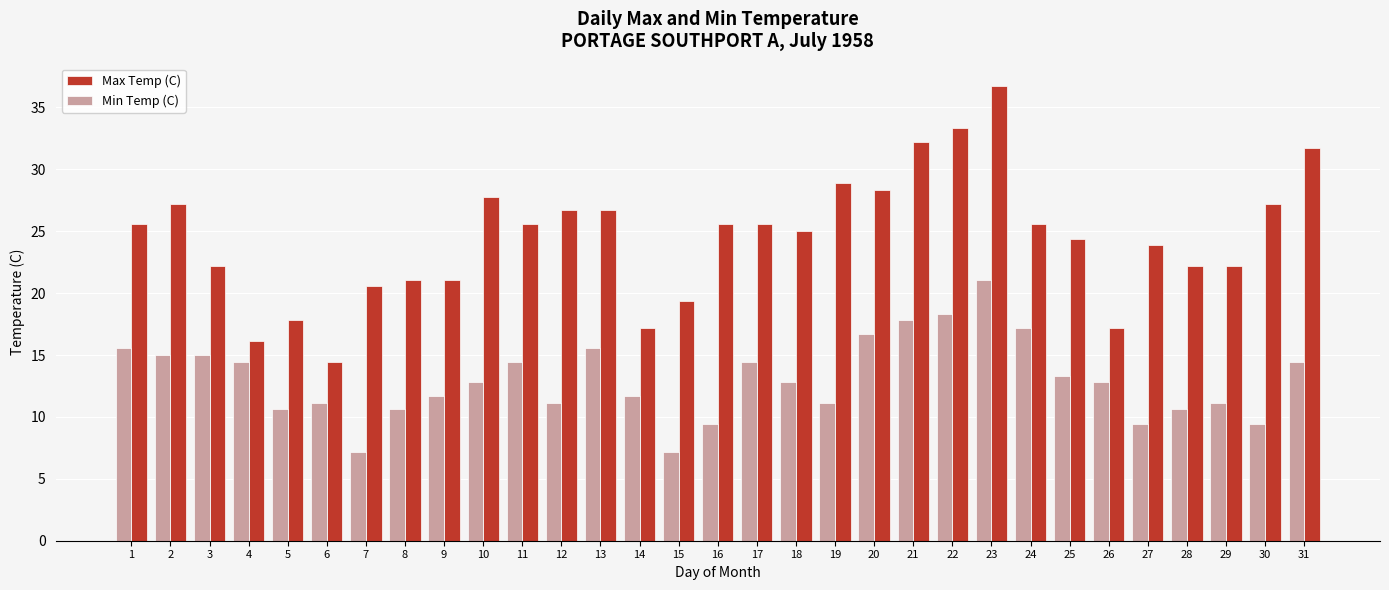

What is the value of the Max Temp (C) bar at the 19th from the left?

28.9